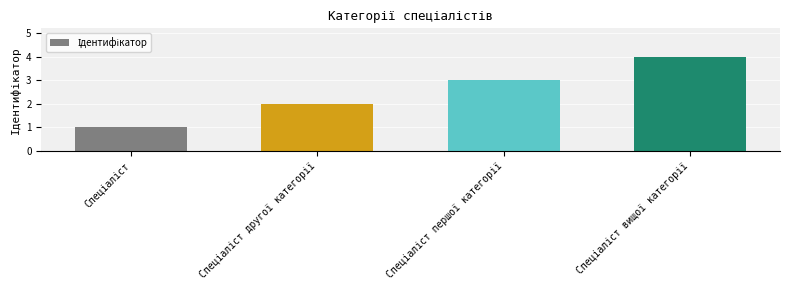

What is the difference between the maximum and minimum values?

3